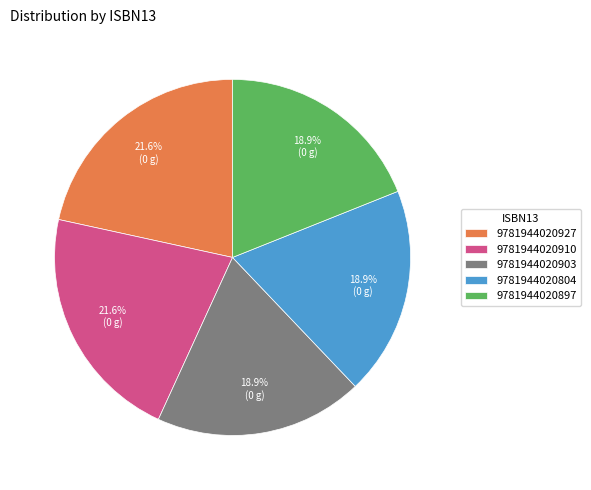

What portion of the pie excludes 9781944020910?

78.4%